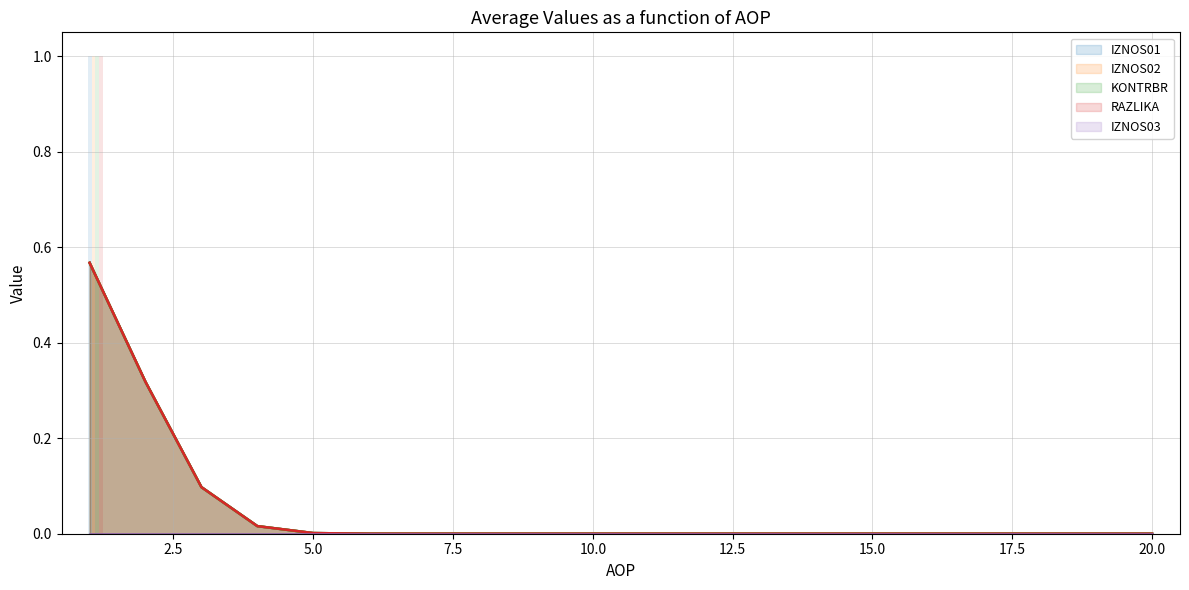

What is the highest value of the IZNOS02 series?

1